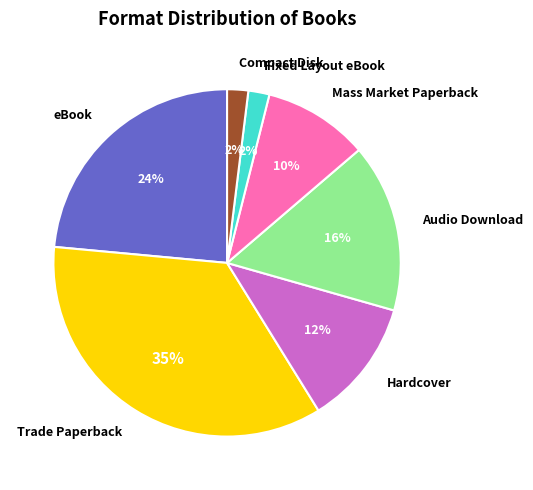

Which category has the biggest portion of the pie?

Trade Paperback